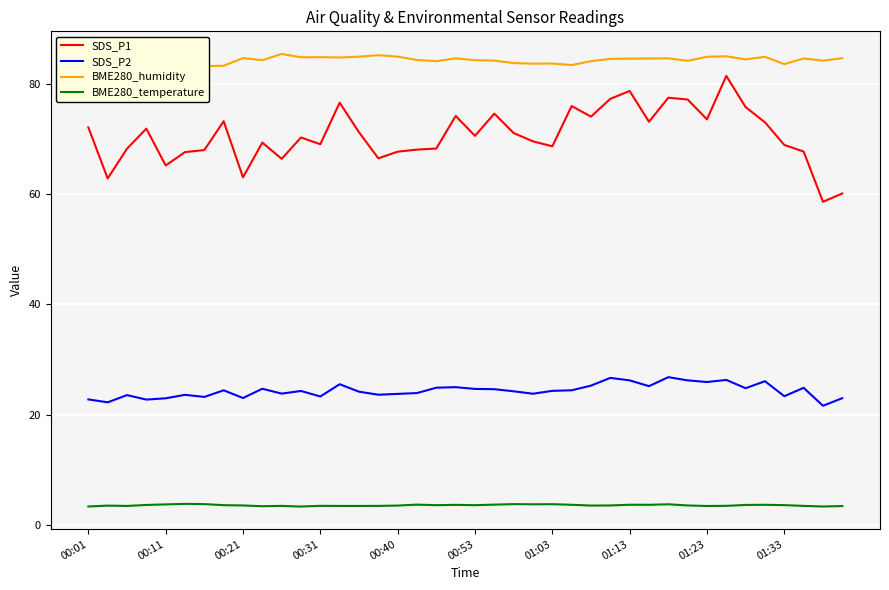

What are all the series names shown in the legend?

SDS_P1, SDS_P2, BME280_humidity, BME280_temperature